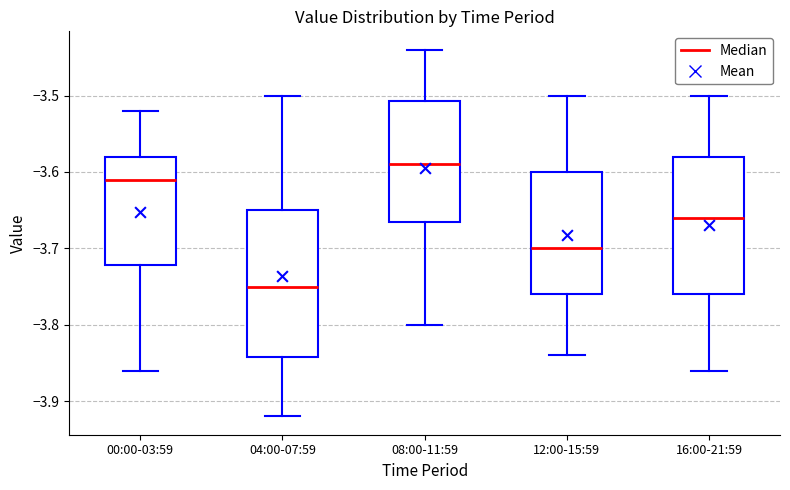

Reading left to right, transcribe this box plot: for each box, give where its median line is, the range the box spans, and where its two whiskers end, as read against the y-axis. The values are not printed on the chart, so give them approximately, as read against the axis.

00:00-03:59: median -3.61, box -3.72 to -3.58, whiskers -3.86 to -3.52
04:00-07:59: median -3.75, box -3.84 to -3.65, whiskers -3.92 to -3.50
08:00-11:59: median -3.59, box -3.66 to -3.51, whiskers -3.80 to -3.44
12:00-15:59: median -3.70, box -3.76 to -3.60, whiskers -3.84 to -3.50
16:00-21:59: median -3.66, box -3.76 to -3.58, whiskers -3.86 to -3.50